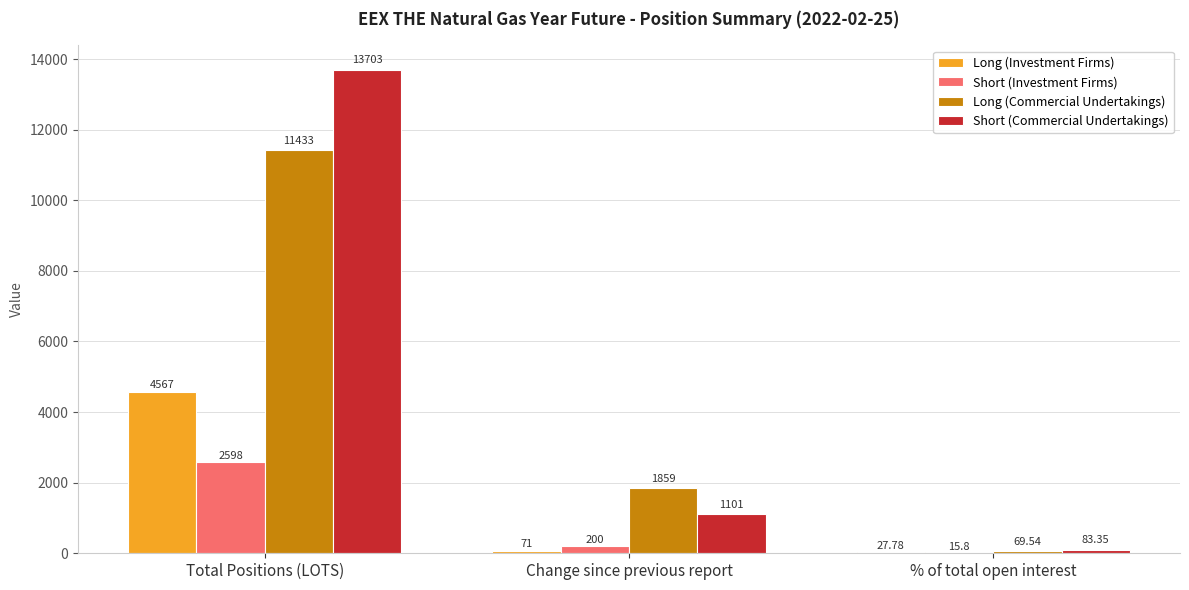

What are all the series names shown in the legend?

Long (Investment Firms), Short (Investment Firms), Long (Commercial Undertakings), Short (Commercial Undertakings)